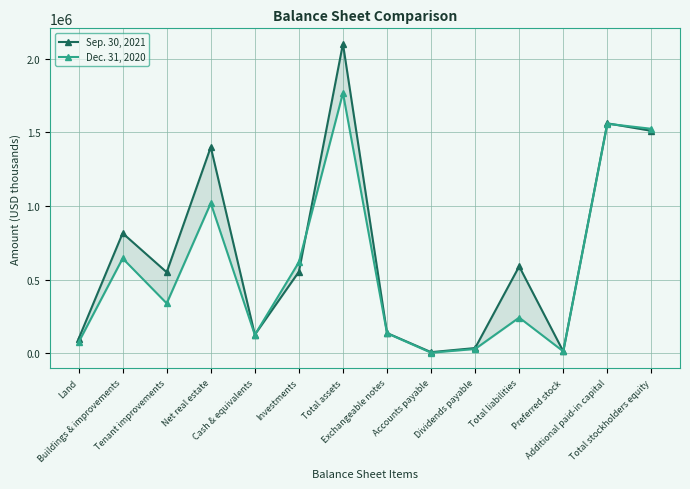

At which label does Sep. 30, 2021 first exceed 554420?

Buildings & improvements